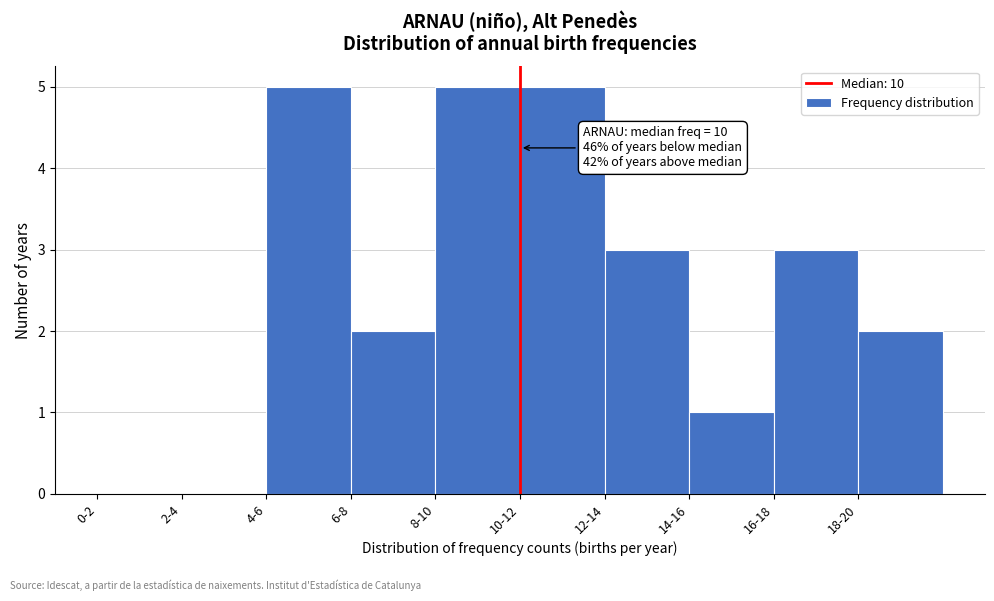

Reading left to right, list all the values displayed in this chart.

0-2=0	2-4=0	4-6=5	6-8=2	8-10=5	10-12=5	12-14=3	14-16=1	16-18=3	18-20=2